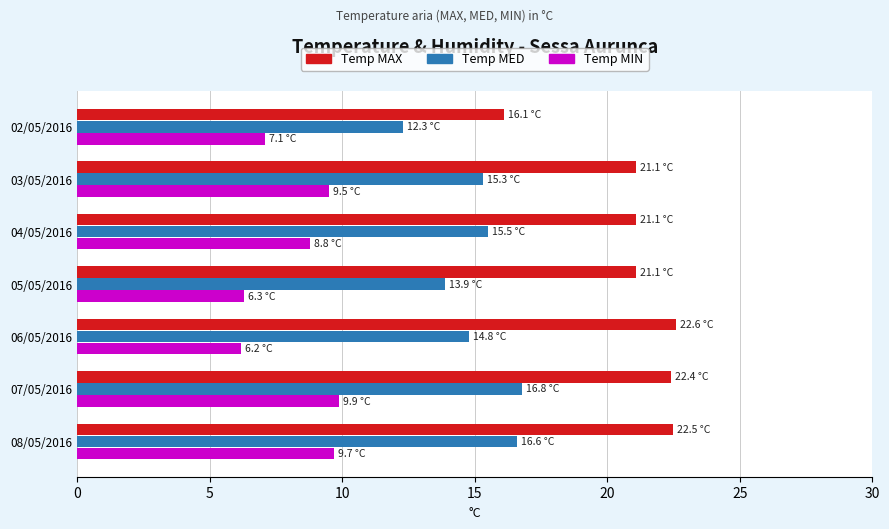

What is the average value of the Temp MAX series?

21.0